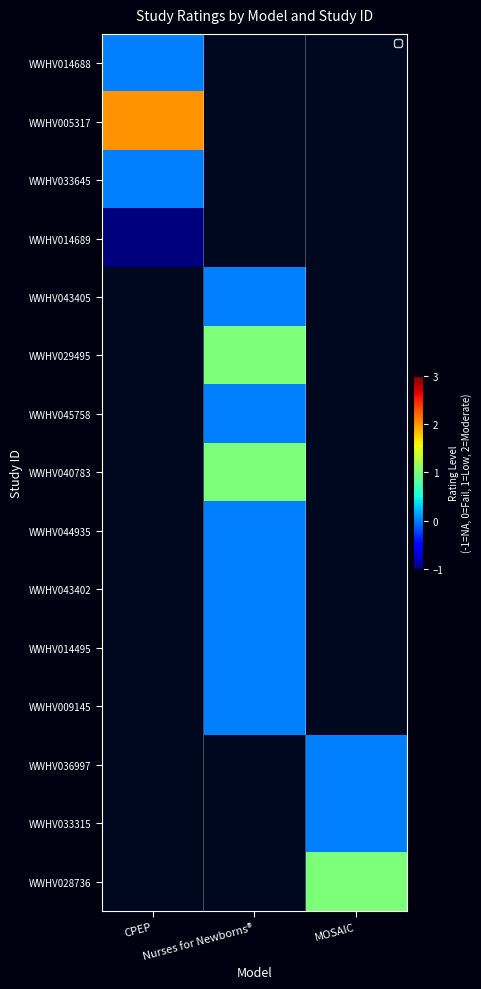

Which series has the largest range (max minus min)?

WWHV014688